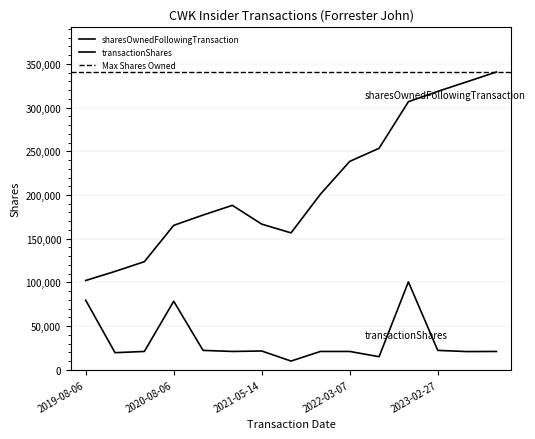

Where is the first local maximum for transactionShares?

2020-08-06